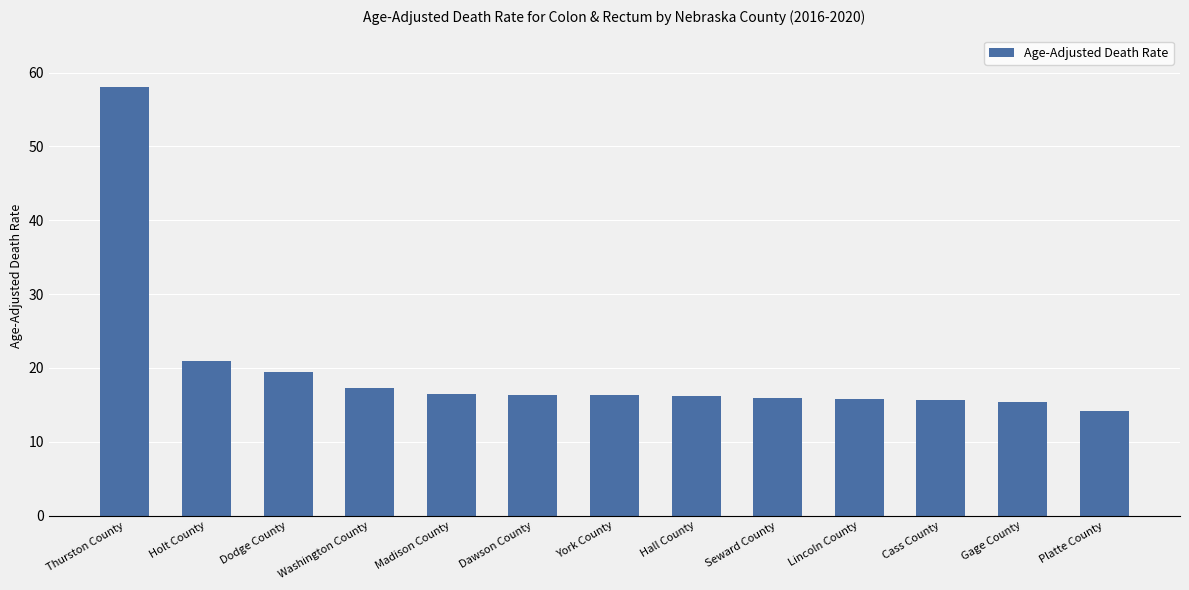

What is the sum of all values?

258.1